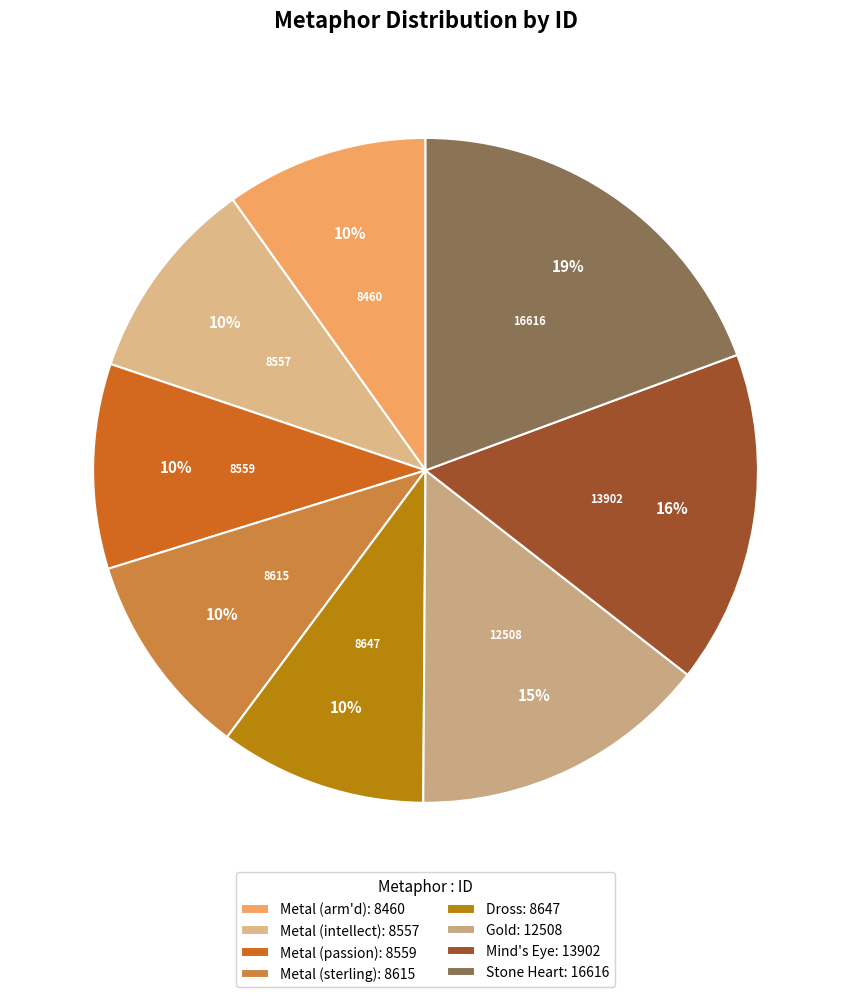

To the nearest percent, what portion does Mind's Eye represent?

16%